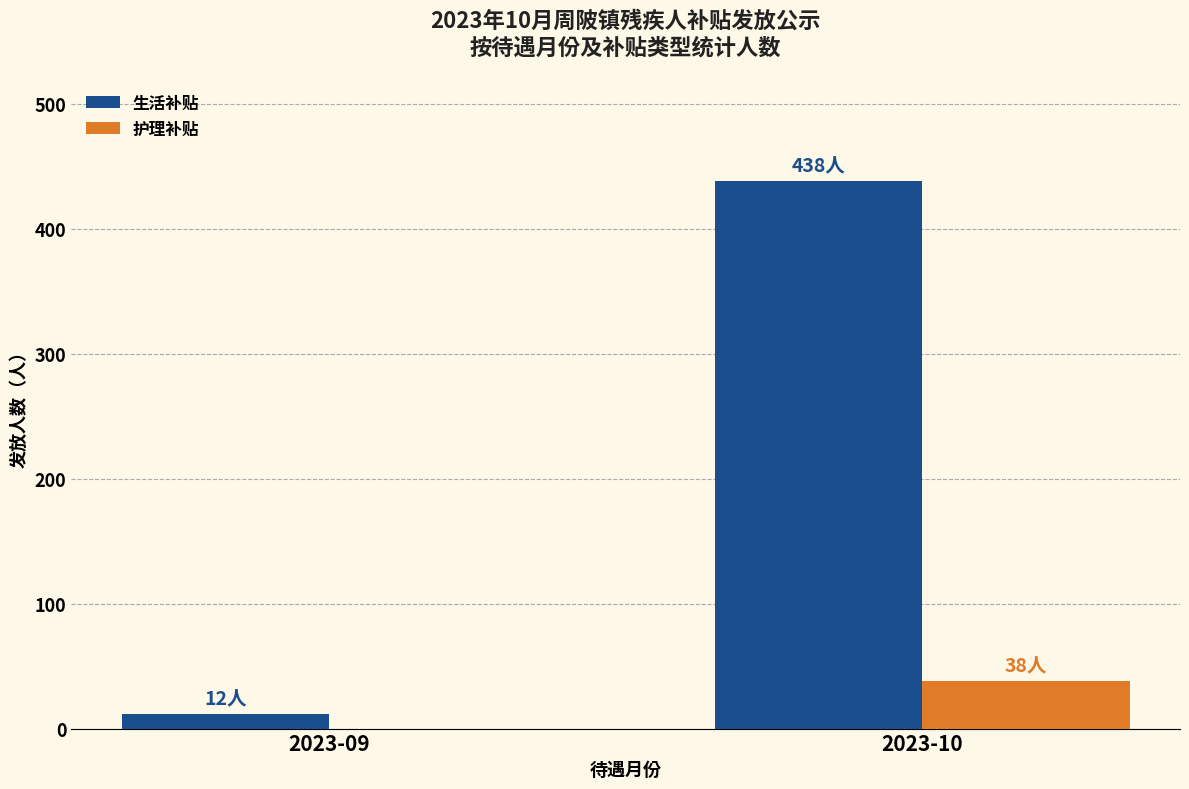

Is it true that 生活补贴 equals 438 at 2023-10?

True